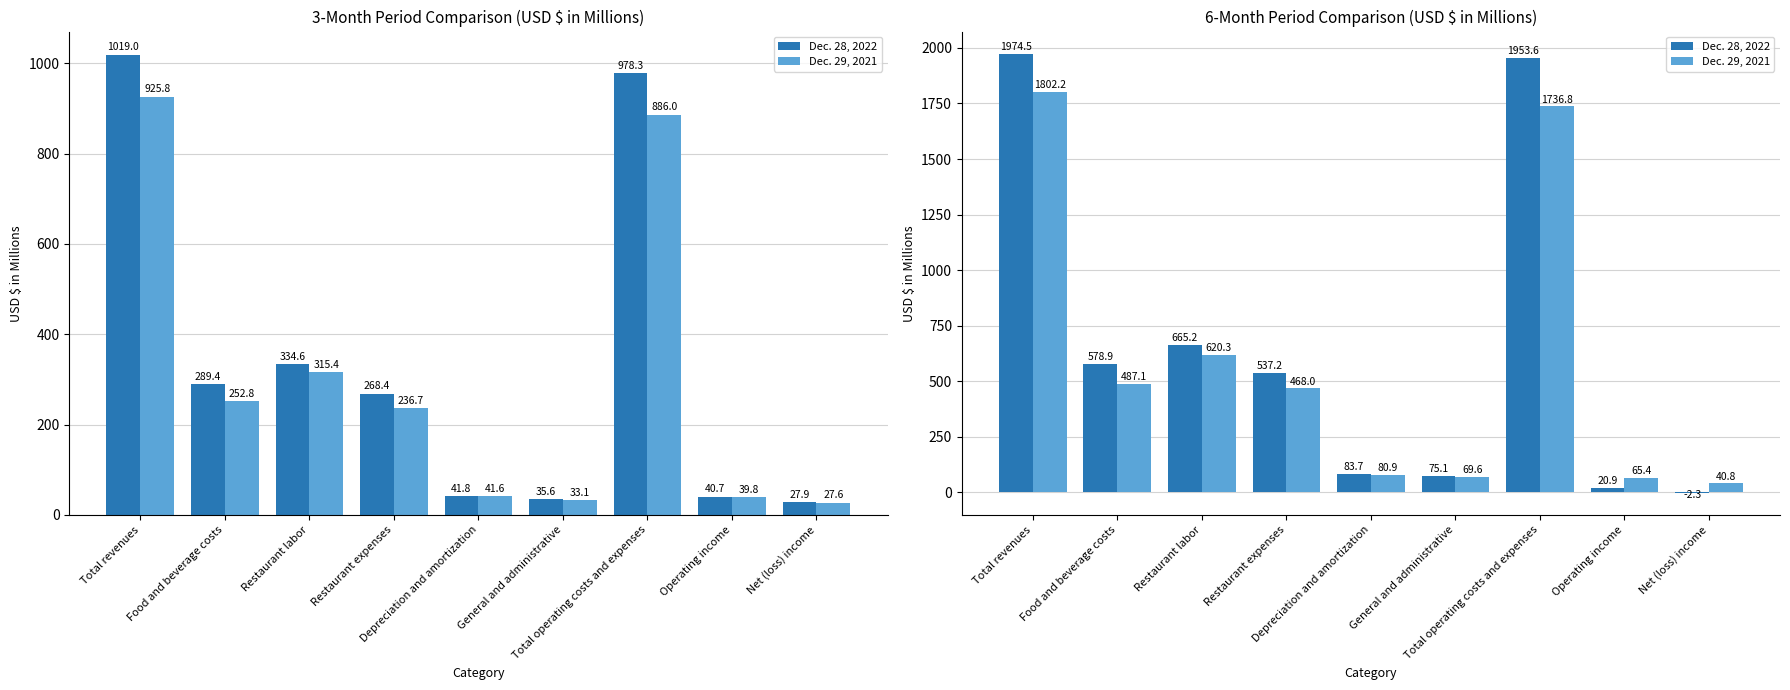

Which series has the largest total across all categories?

Dec. 28, 2022